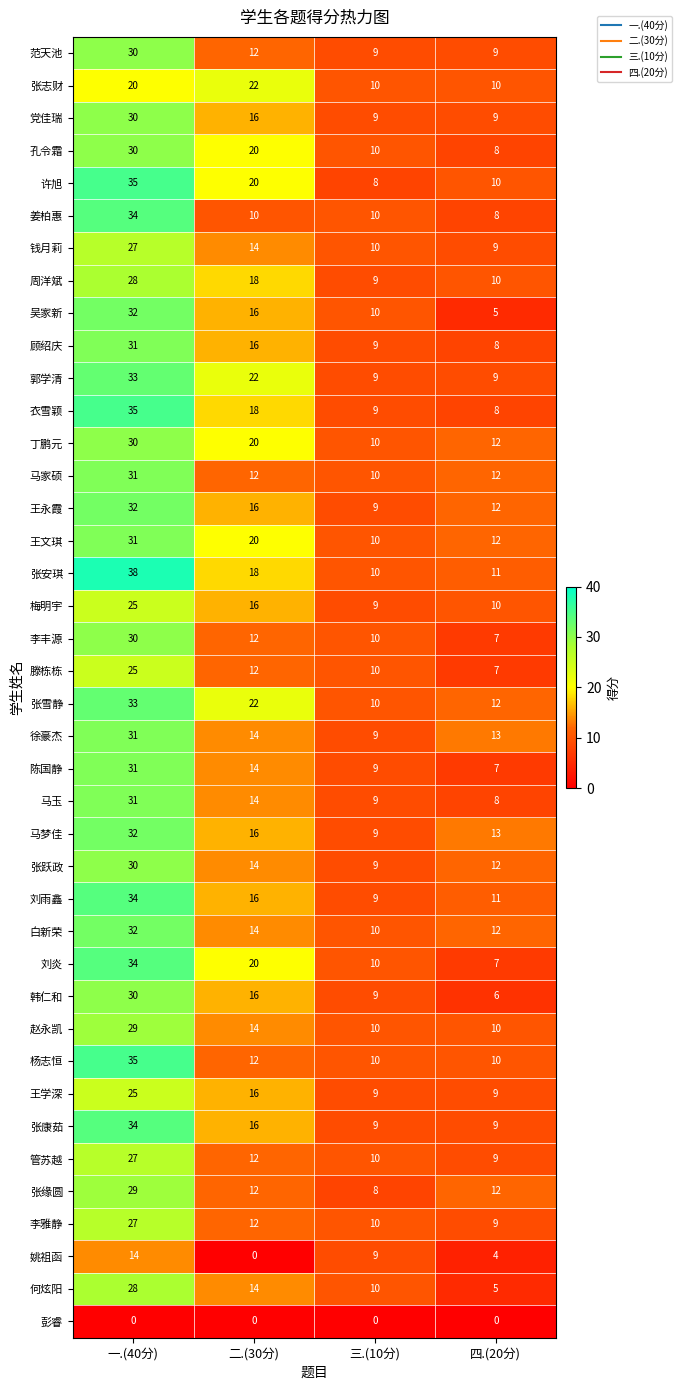

How many values in the 杨志恒 series are below 12?

2